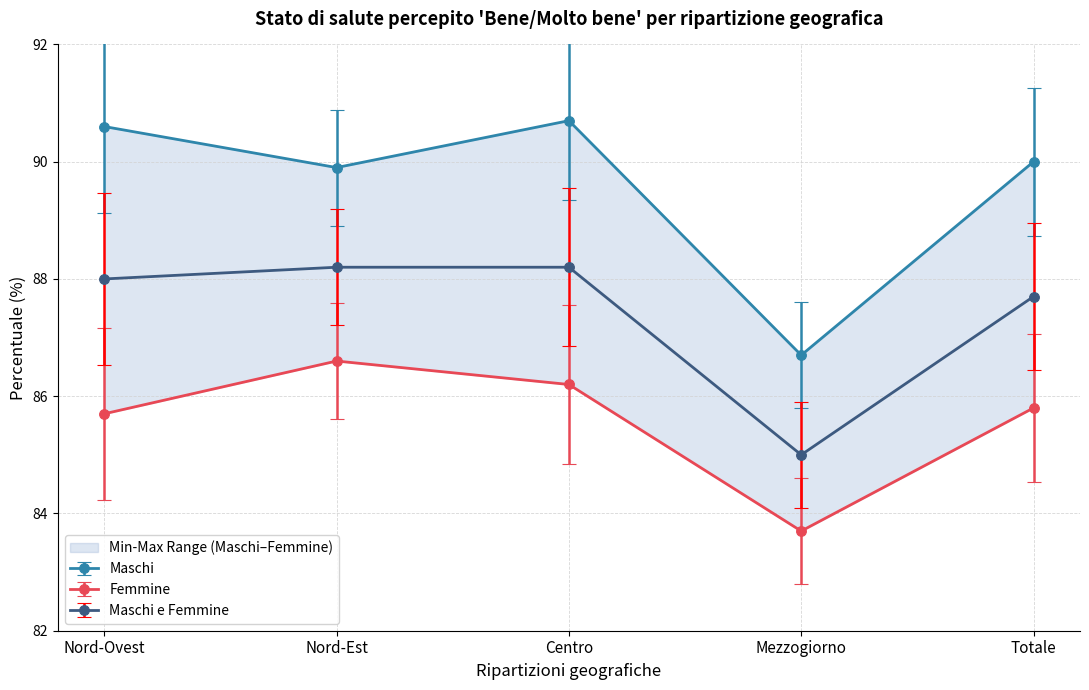

Does the chart display data point markers on the line(s)?

Yes